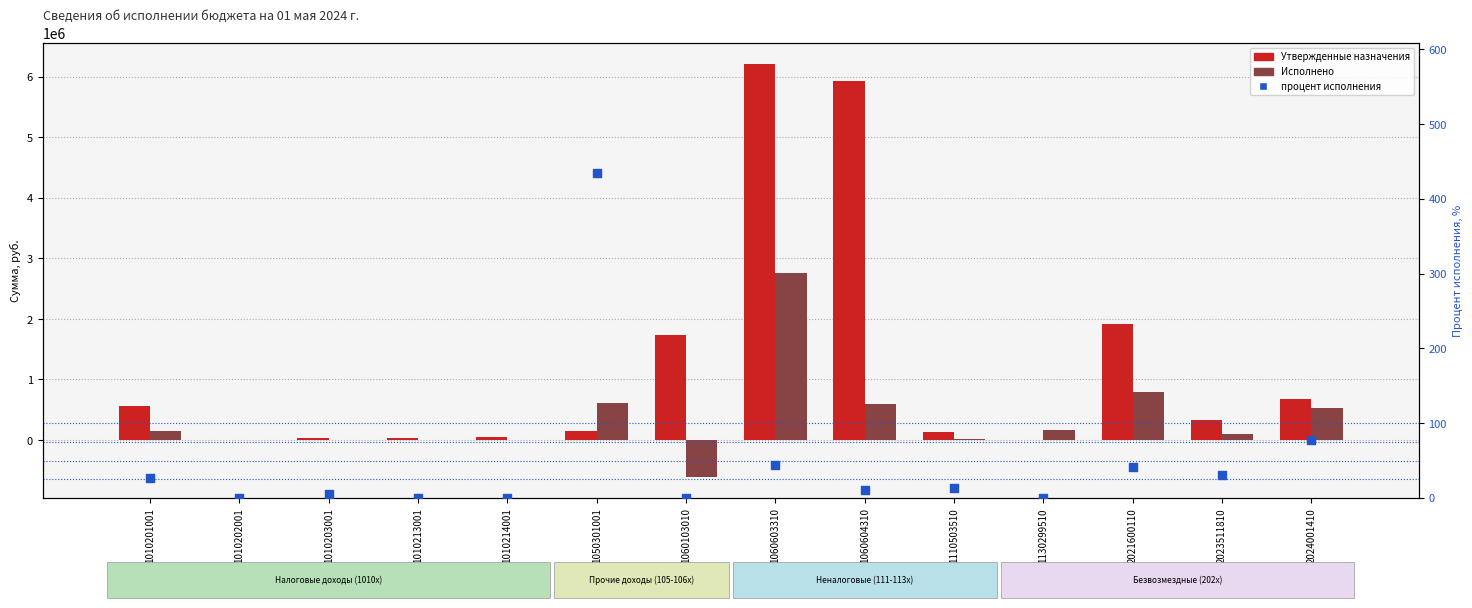

Is the value of процент исполнения at 1110503510 greater than the value of Утвержденные назначения at 1010203001?

No